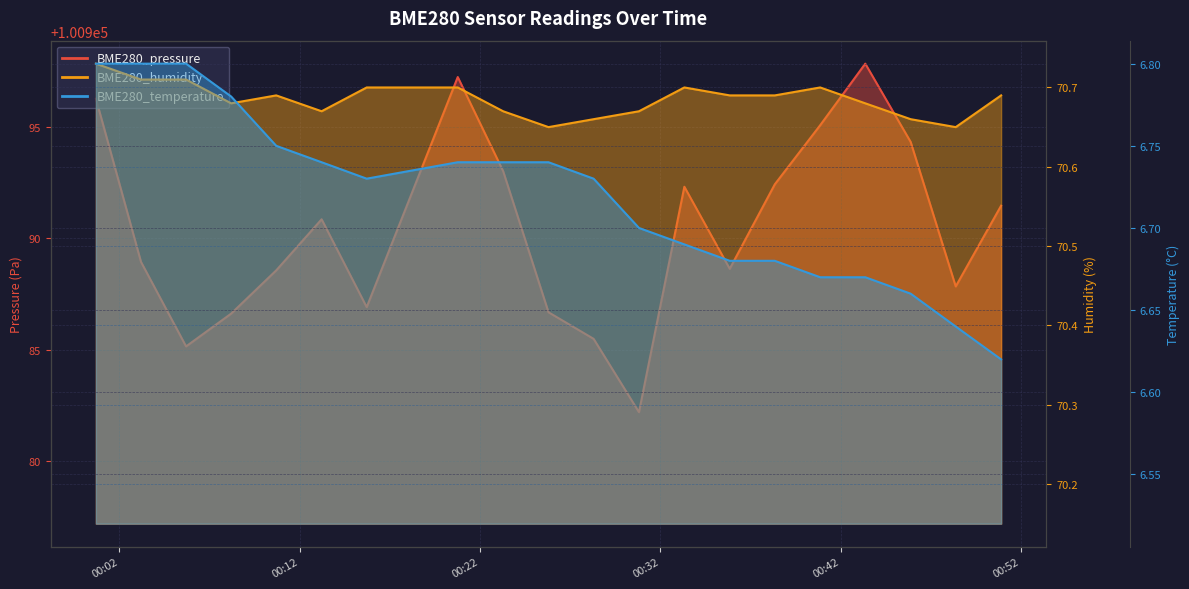

The value of BME280_pressure at 2023/01/24 00:13:13 is 100990.8. True or false?

True